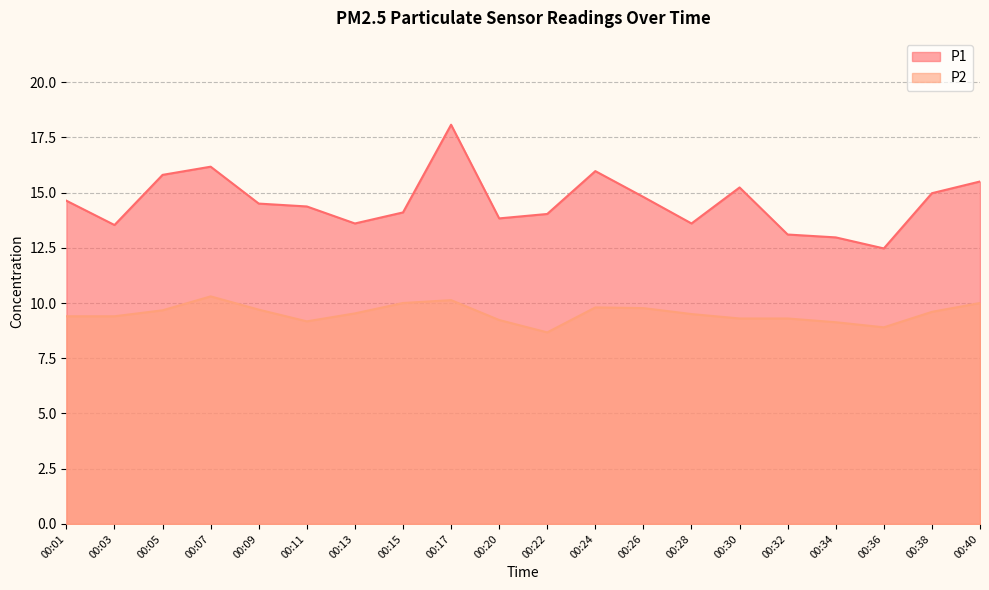

How many data points in P2 are less than 9?

2